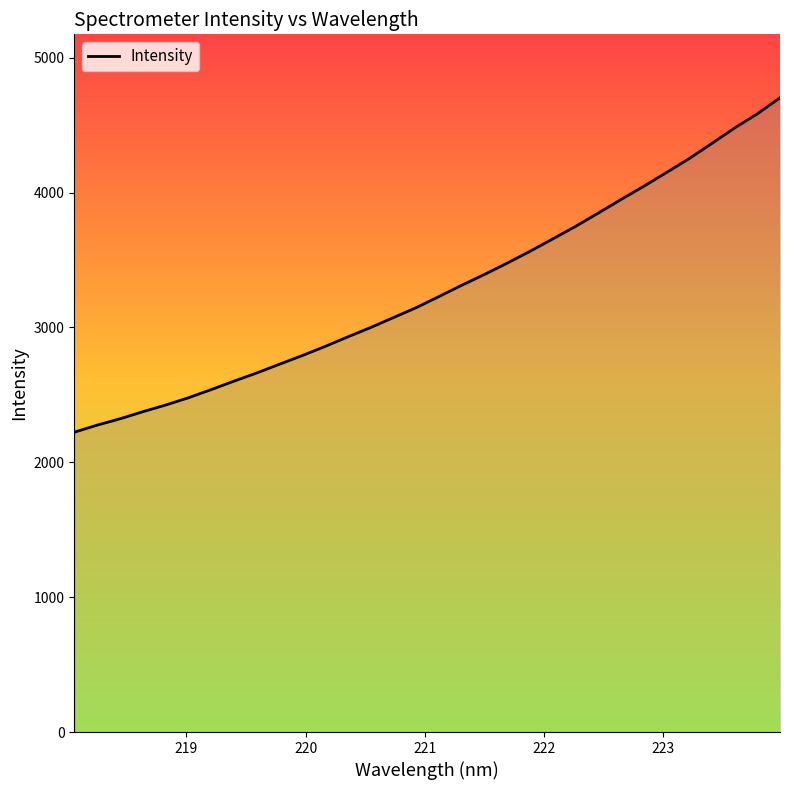

What is the maximum value shown in the chart?

4703.4